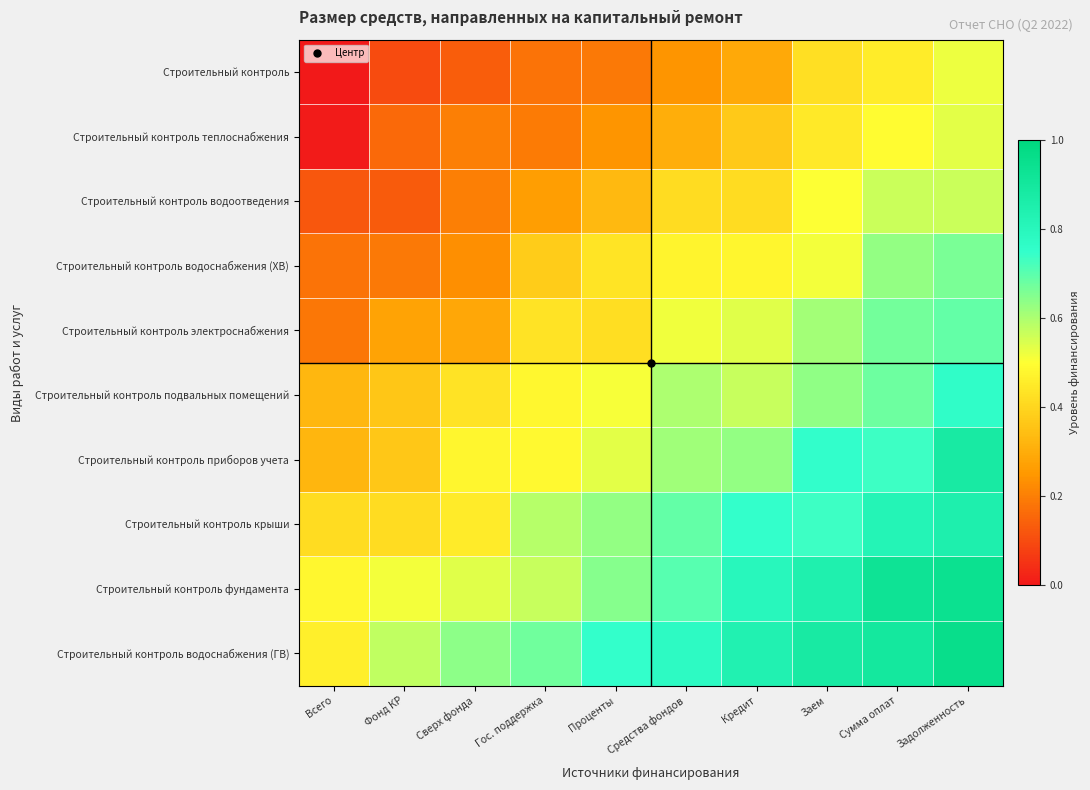

What is the difference between the highest and lowest values at Заем?

0.5